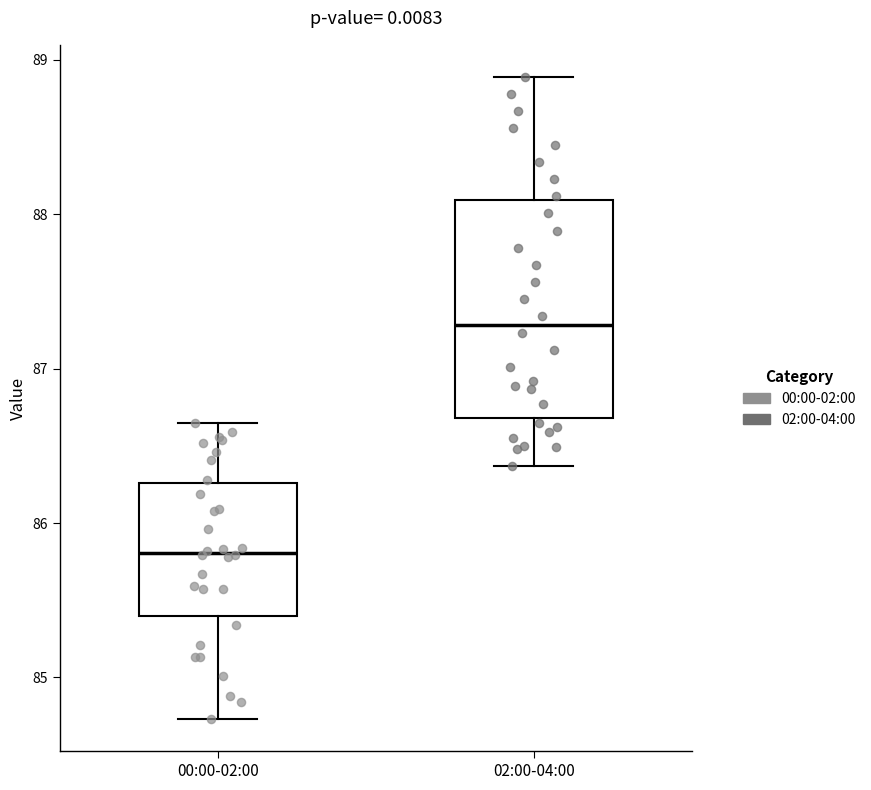

Comparing the boxes themselves (not the whiskers), which one is the tallest?

02:00-04:00